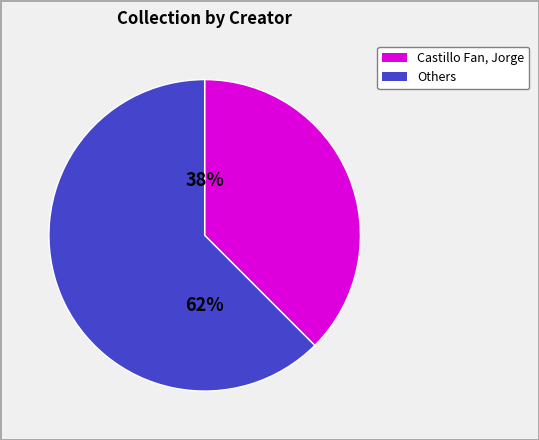

Does any single category account for the majority?

Yes